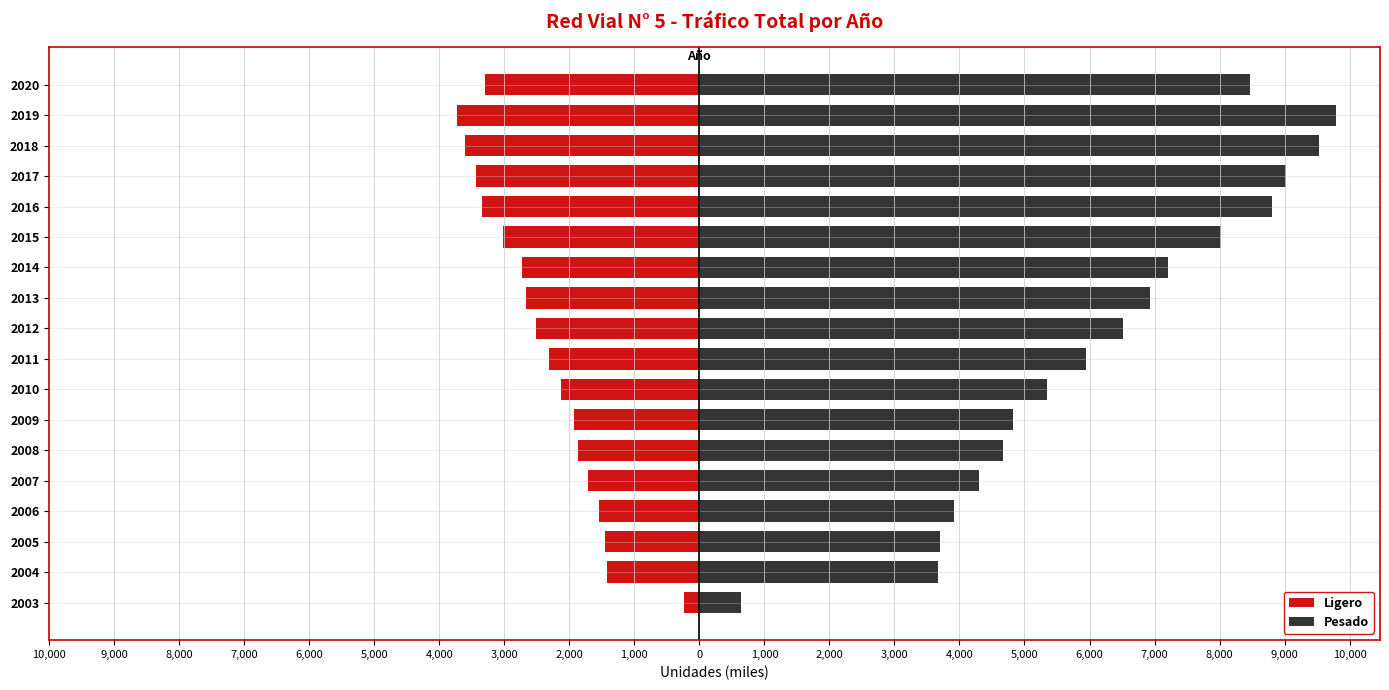

How many data points does each series have?

18